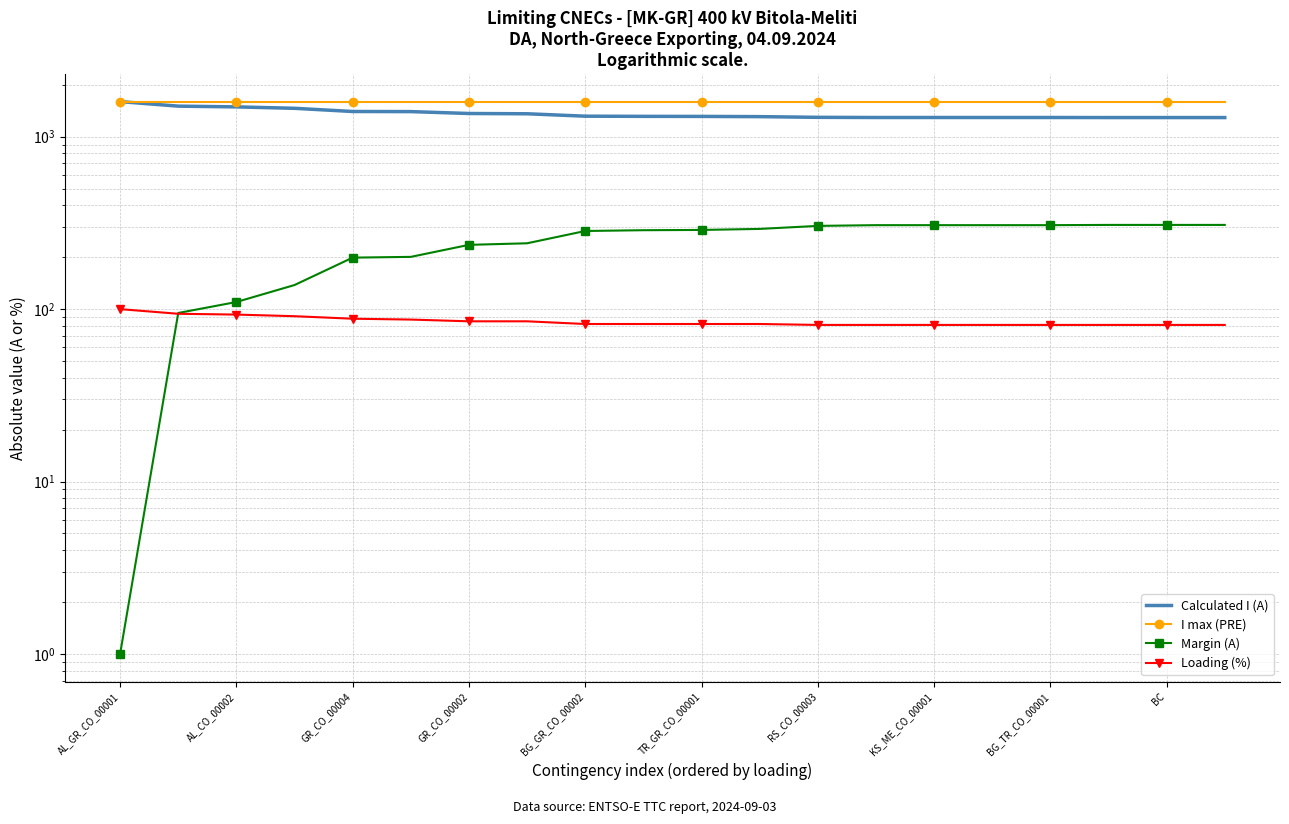

The value of Calculated I (A) at RS_CO_00003 is 1794. True or false?

False